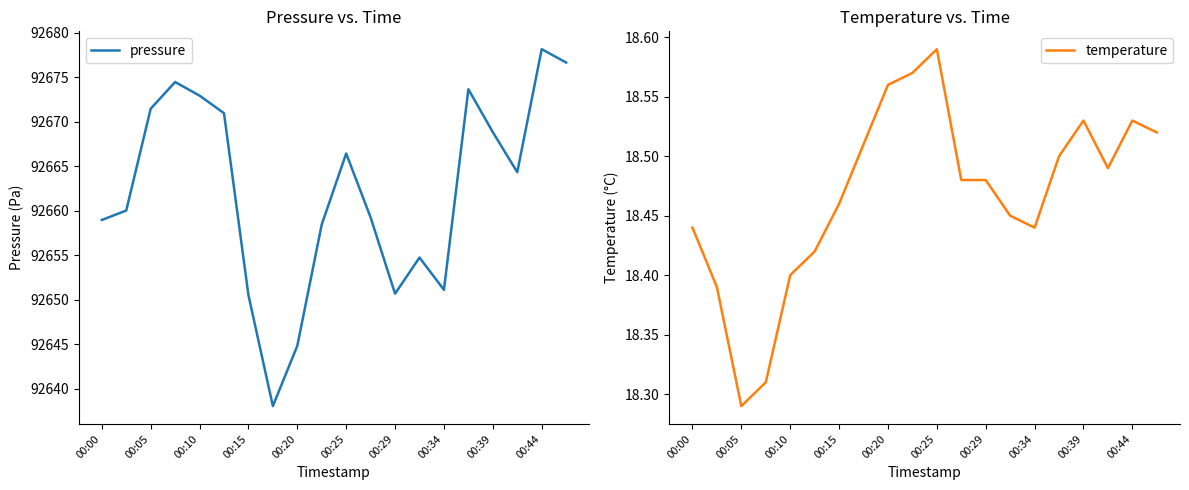

How many categories are shown in the chart?

20